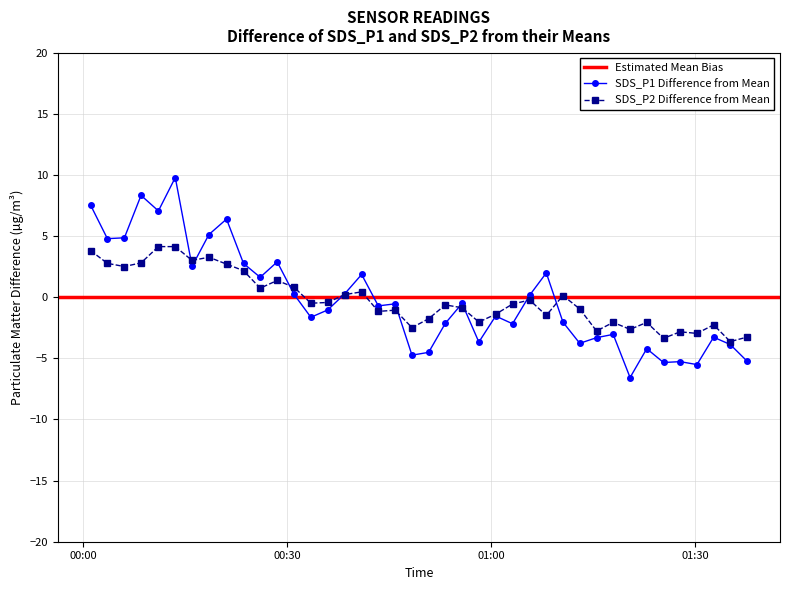

How many positive values does the SDS_P1 series have?

17